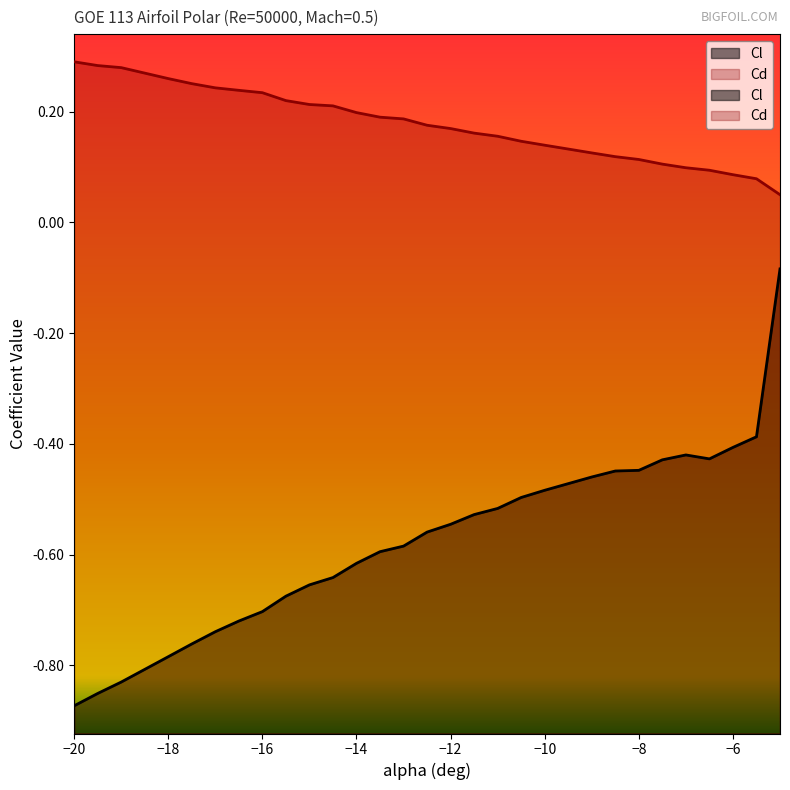

What is the label of the 19th point from the right?

-14